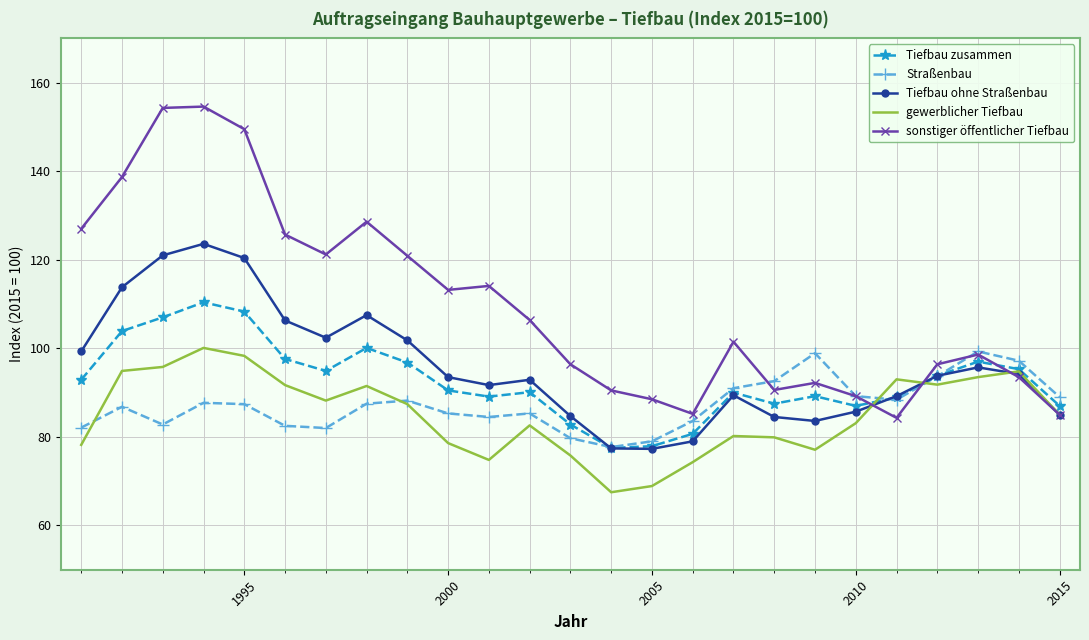

Which series has the largest total across all categories?

sonstiger öffentlicher Tiefbau